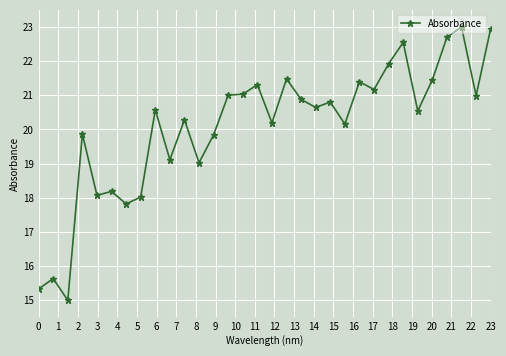

What is the maximum value shown in the chart?

23.0